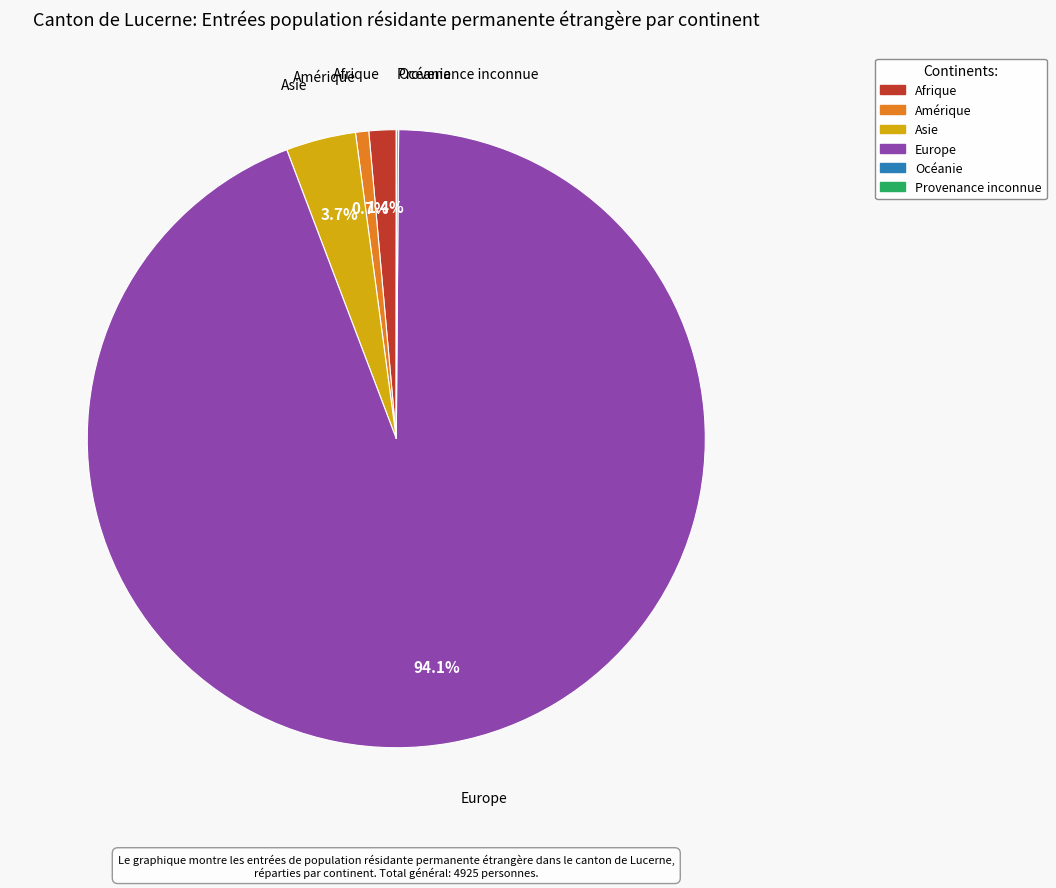

Between Amérique and Afrique, which is larger?

Afrique